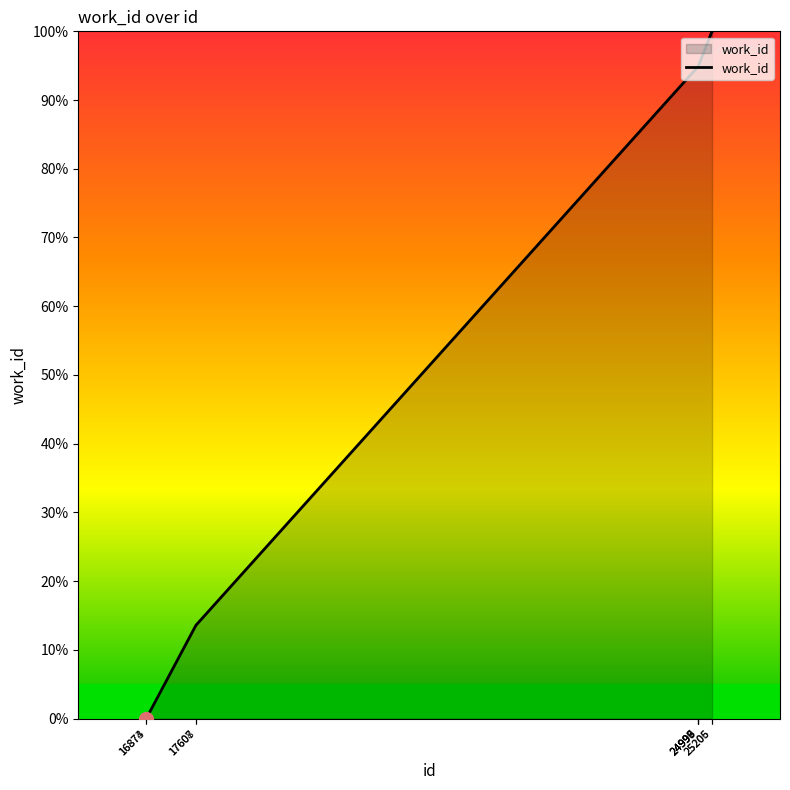

How many values exceed 94?

6